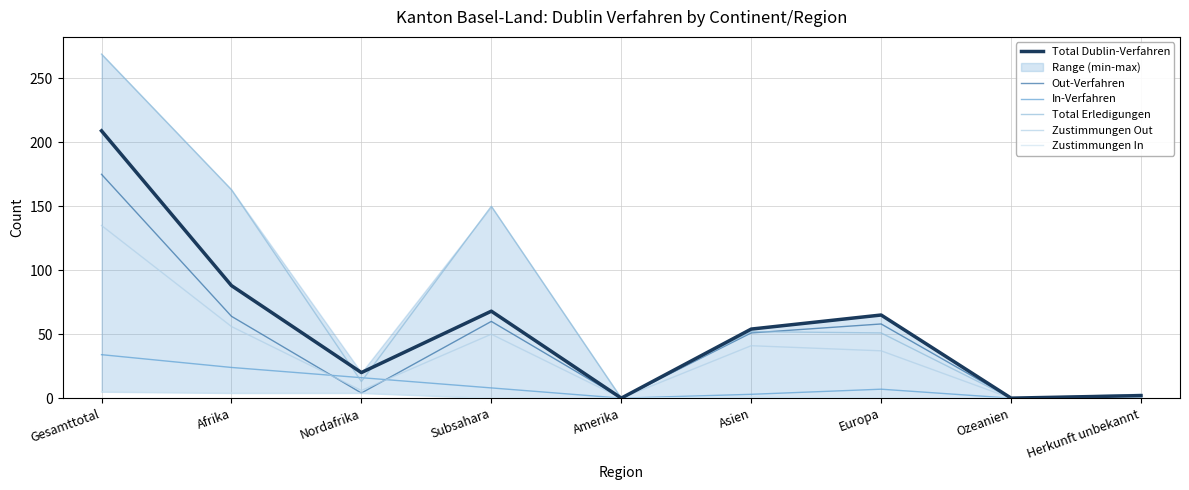

Does the chart display data point markers on the line(s)?

No